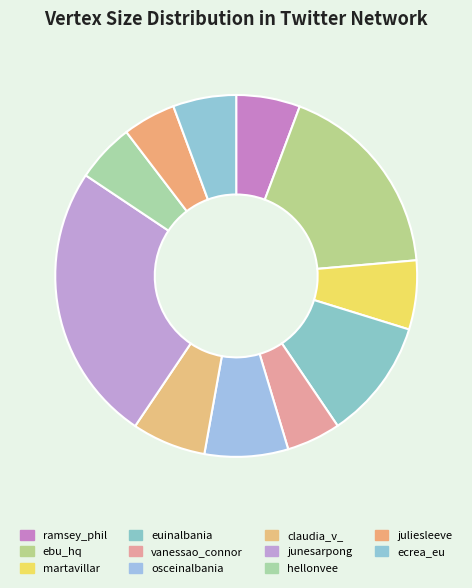

Approximately how many times larger is the value at osceinalbania compared to ecrea_eu?

1.3